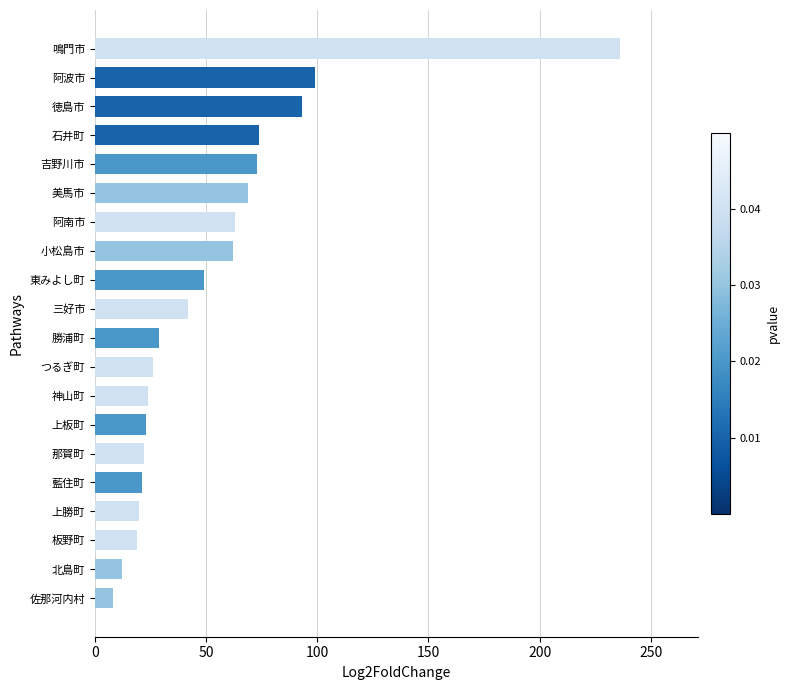

Read the value at 石井町, to the nearest 5.

75